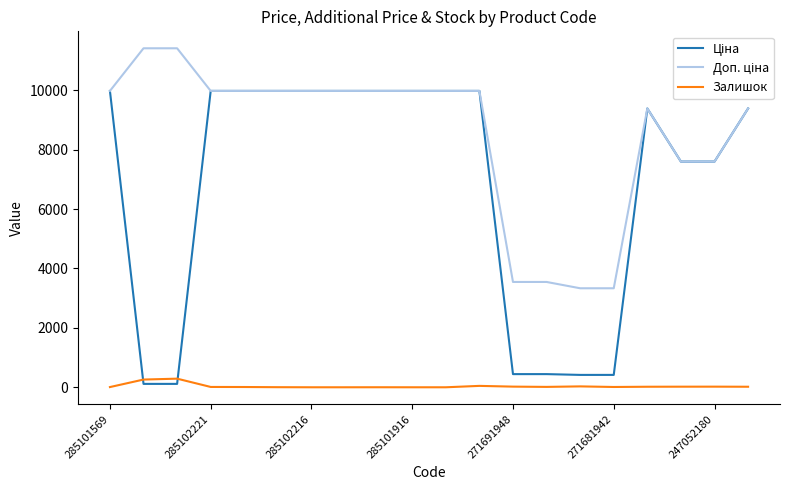

What is the maximum value shown in the chart?

11410.0